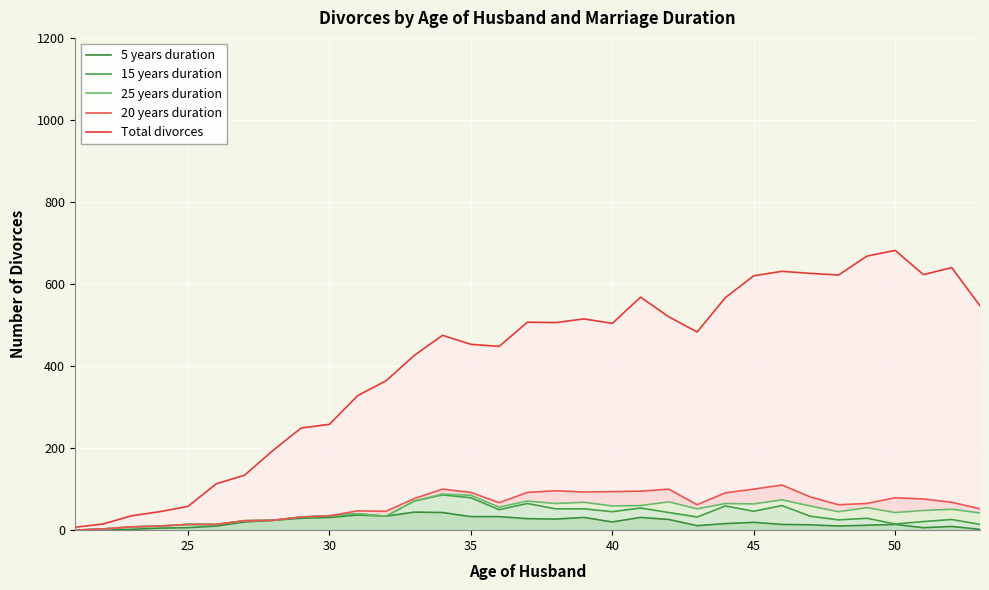

Rank the series by their maximum value, from highest to lowest.

Total divorces, 20 years duration, 25 years duration, 15 years duration, 5 years duration